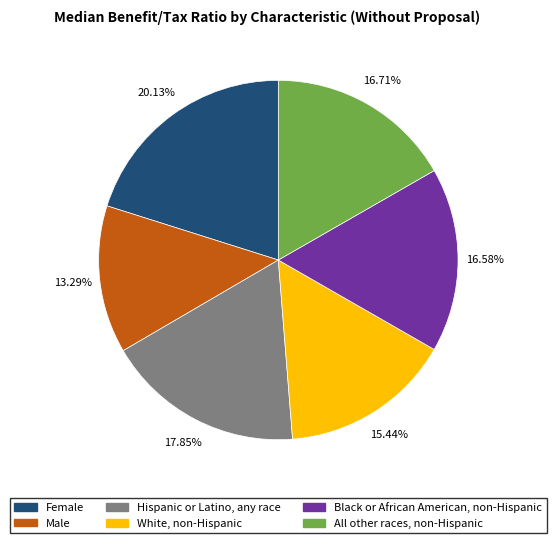

Combined, do Black or African American, non-Hispanic and Female account for over 50%?

No